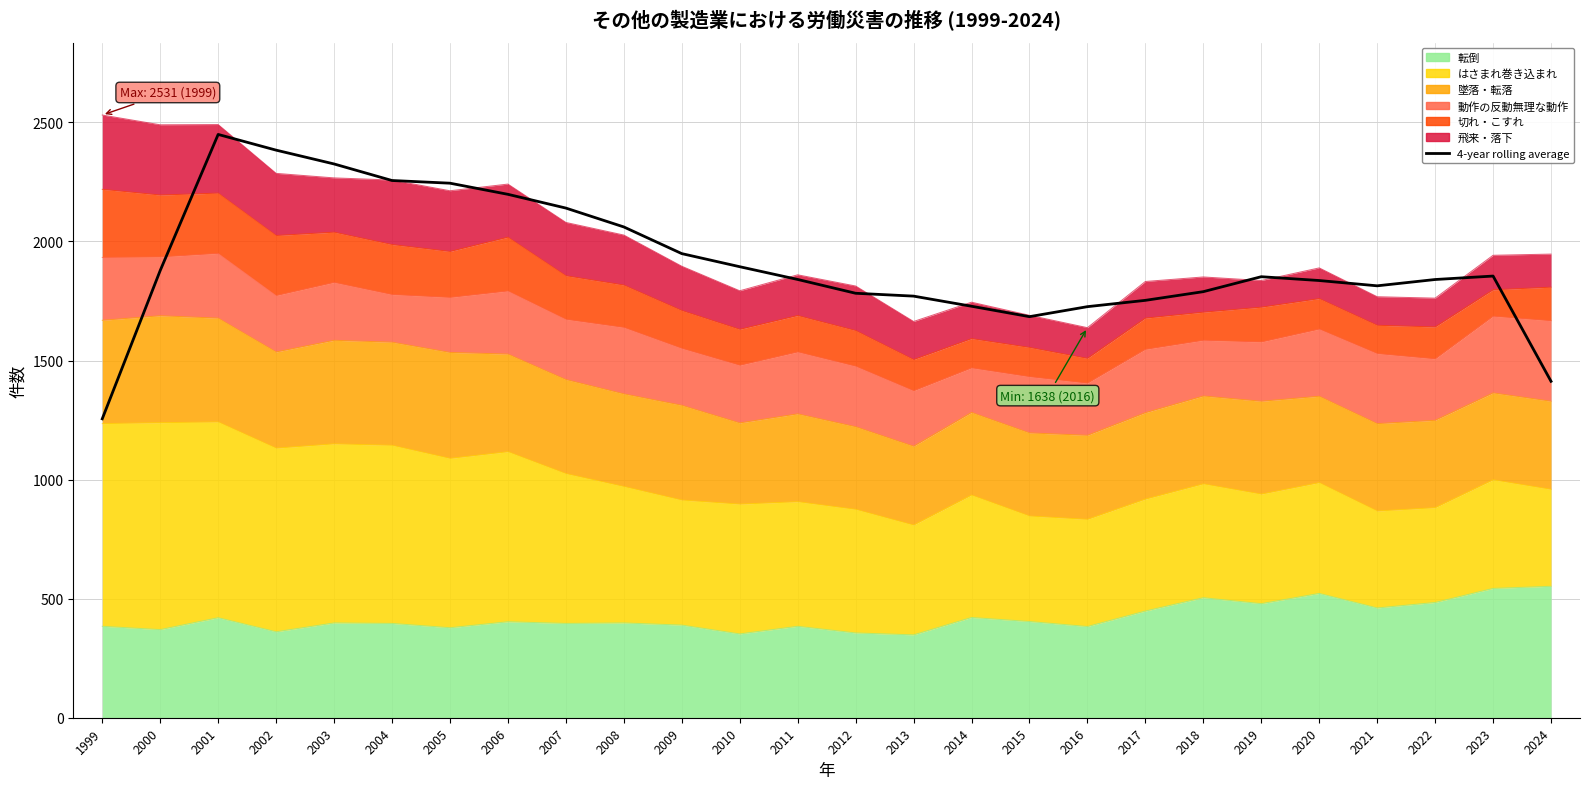

Reading left to right, list all the values displayed in this chart.

1999=1255.2	2000=1878.0	2001=2449.5	2002=2383.5	2003=2325.5	2004=2256.0	2005=2244.8	2006=2198.0	2007=2140.2	2008=2061.0	2009=1949.0	2010=1894.0	2011=1840.5	2012=1782.5	2013=1770.5	2014=1728.0	2015=1684.2	2016=1726.2	2017=1752.8	2018=1789.2	2019=1852.0	2020=1836.0	2021=1813.8	2022=1840.2	2023=1854.8	2024=1412.8